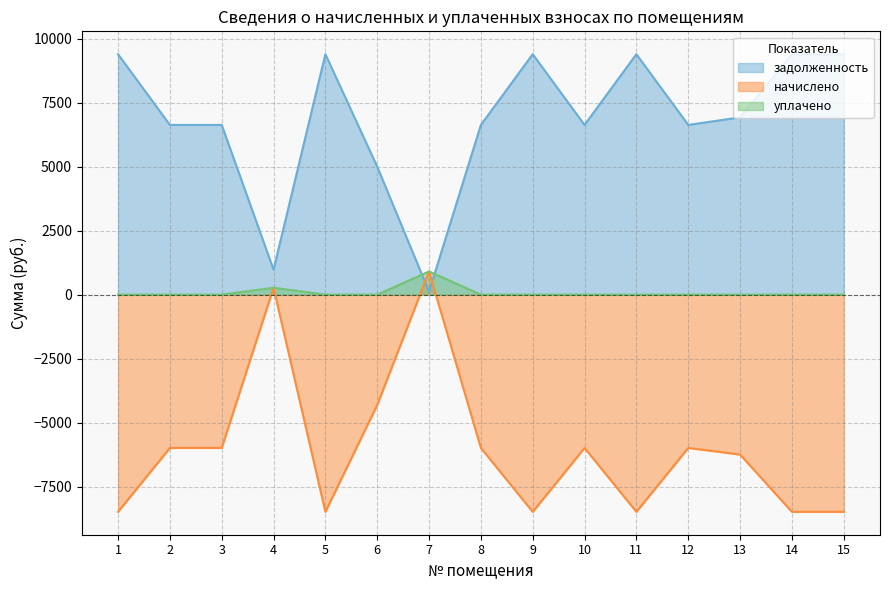

Rank the series by their maximum value, from lowest to highest.

начислено, уплачено, задолженность